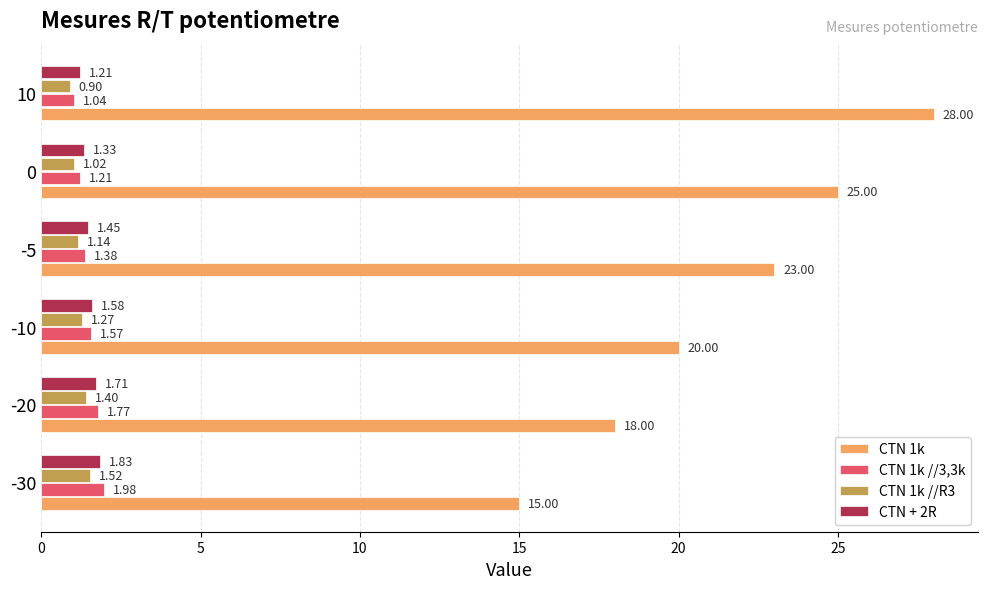

Which series has the largest range (max minus min)?

CTN 1k